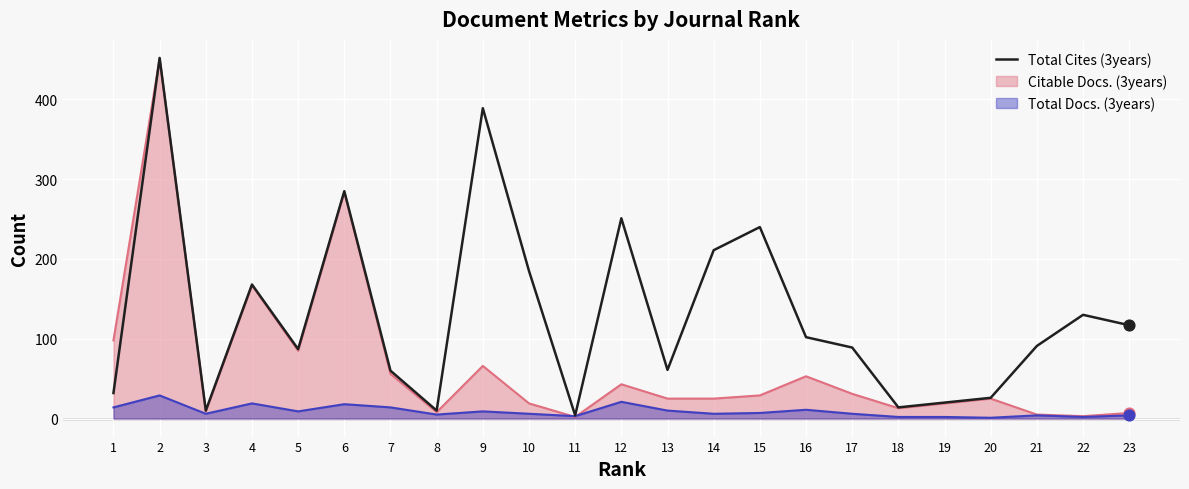

Between 21 and 6, which is larger?

6